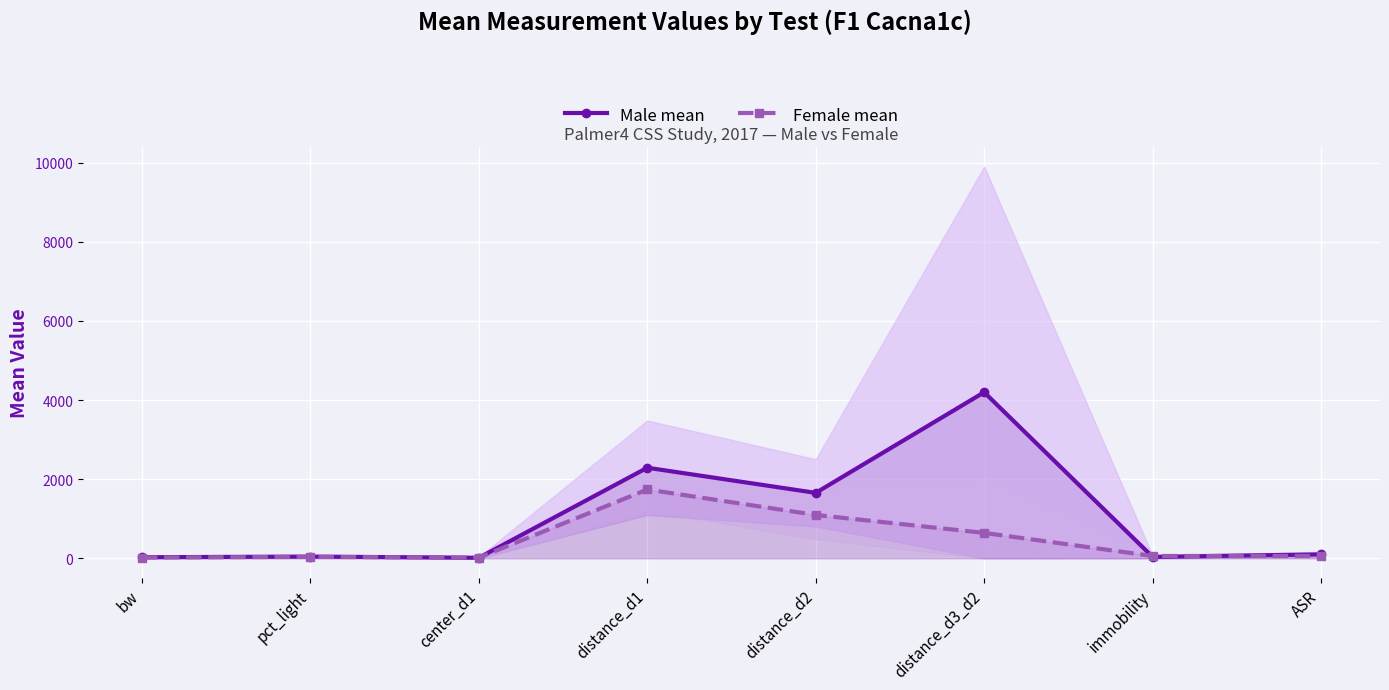

At which category does the chart reach its minimum across all series?

center_d1